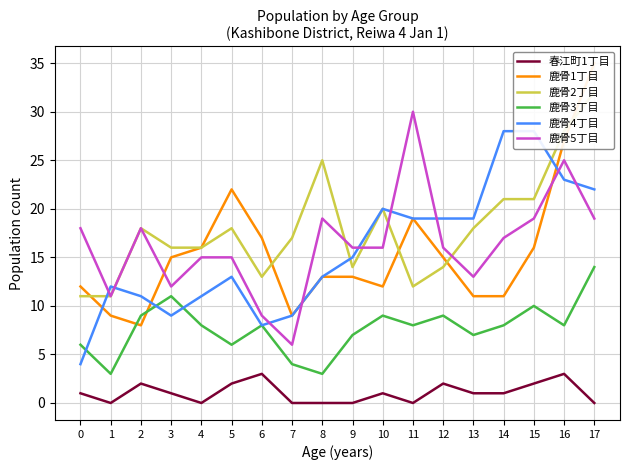

The value of 鹿骨4丁目 at 5 is 13. True or false?

True